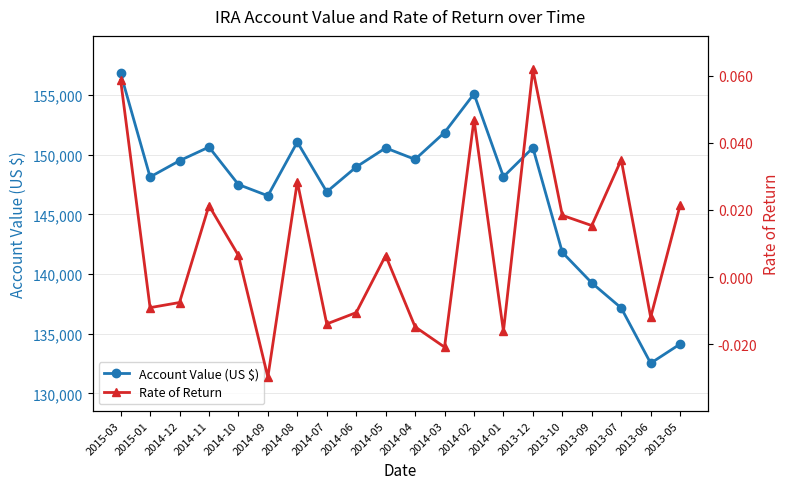

What are all the series names shown in the legend?

Account Value (US $), Rate of Return